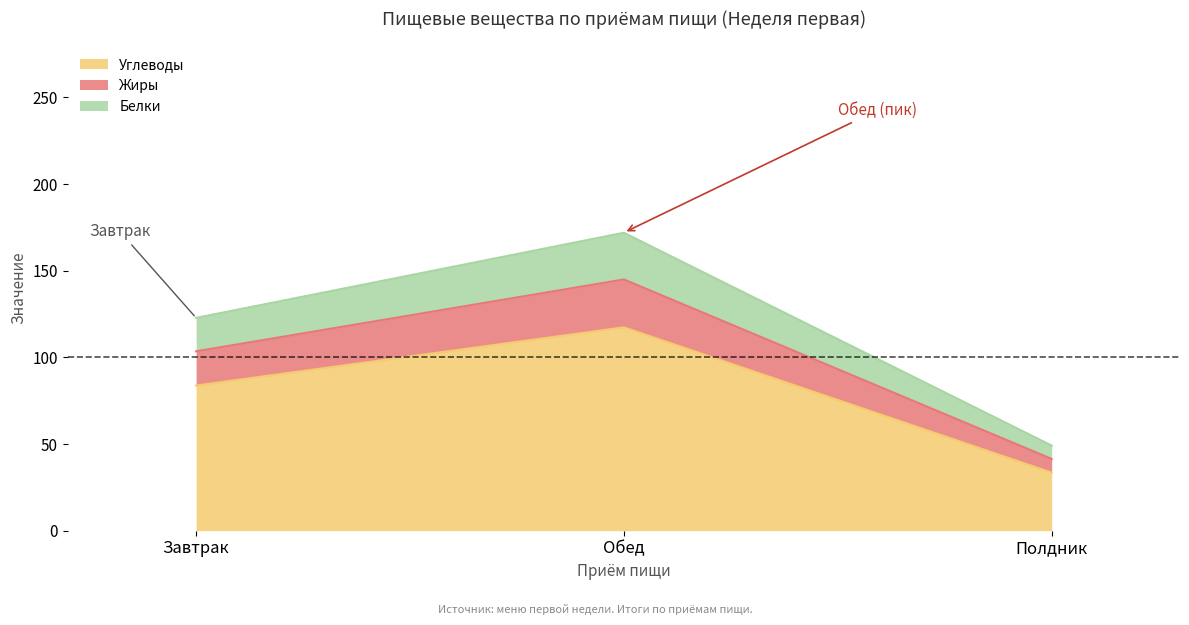

The value of Жиры at Полдник is 56.4. True or false?

False